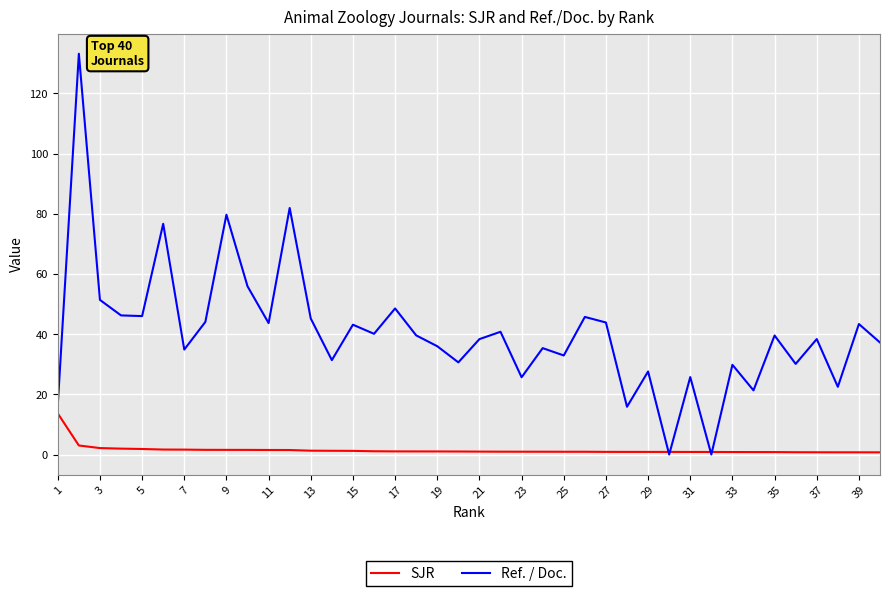

What is the difference between the maximum and minimum values in the Ref. / Doc. series?

133.1